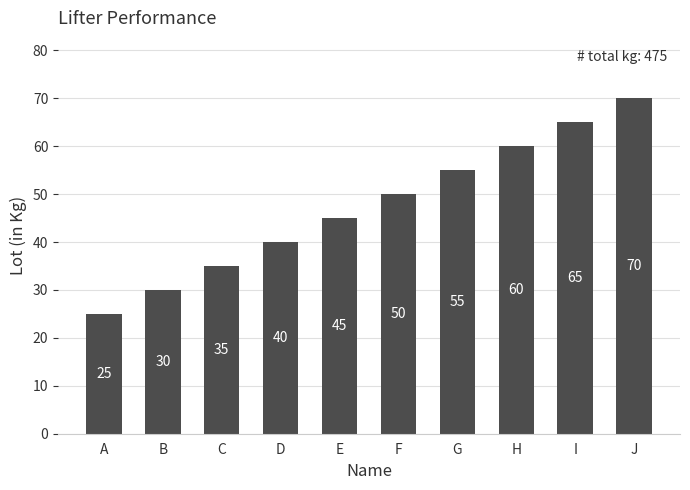

What is the change in value from B to C?

+5